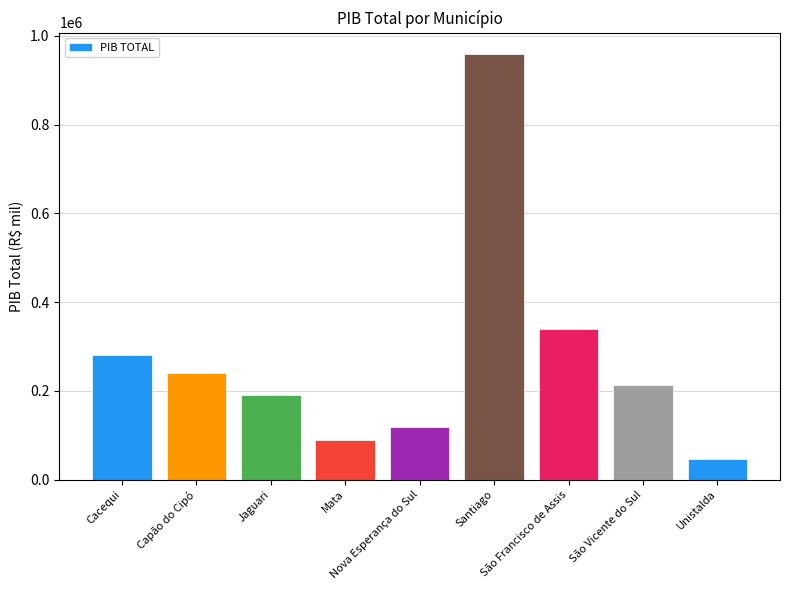

Which category has the highest value across all series?

Santiago